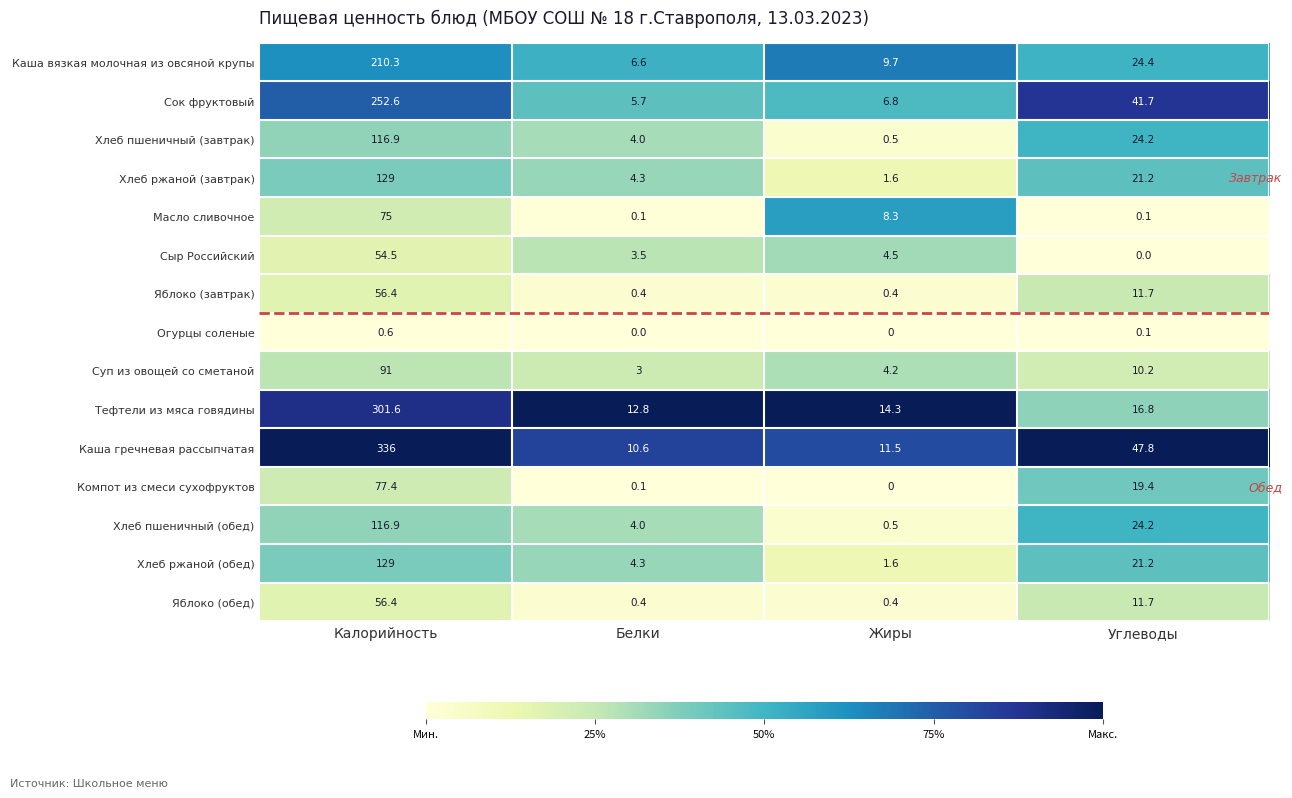

Rank the categories by Сок фруктовый value from highest to lowest.

Калорийность, Углеводы, Жиры, Белки